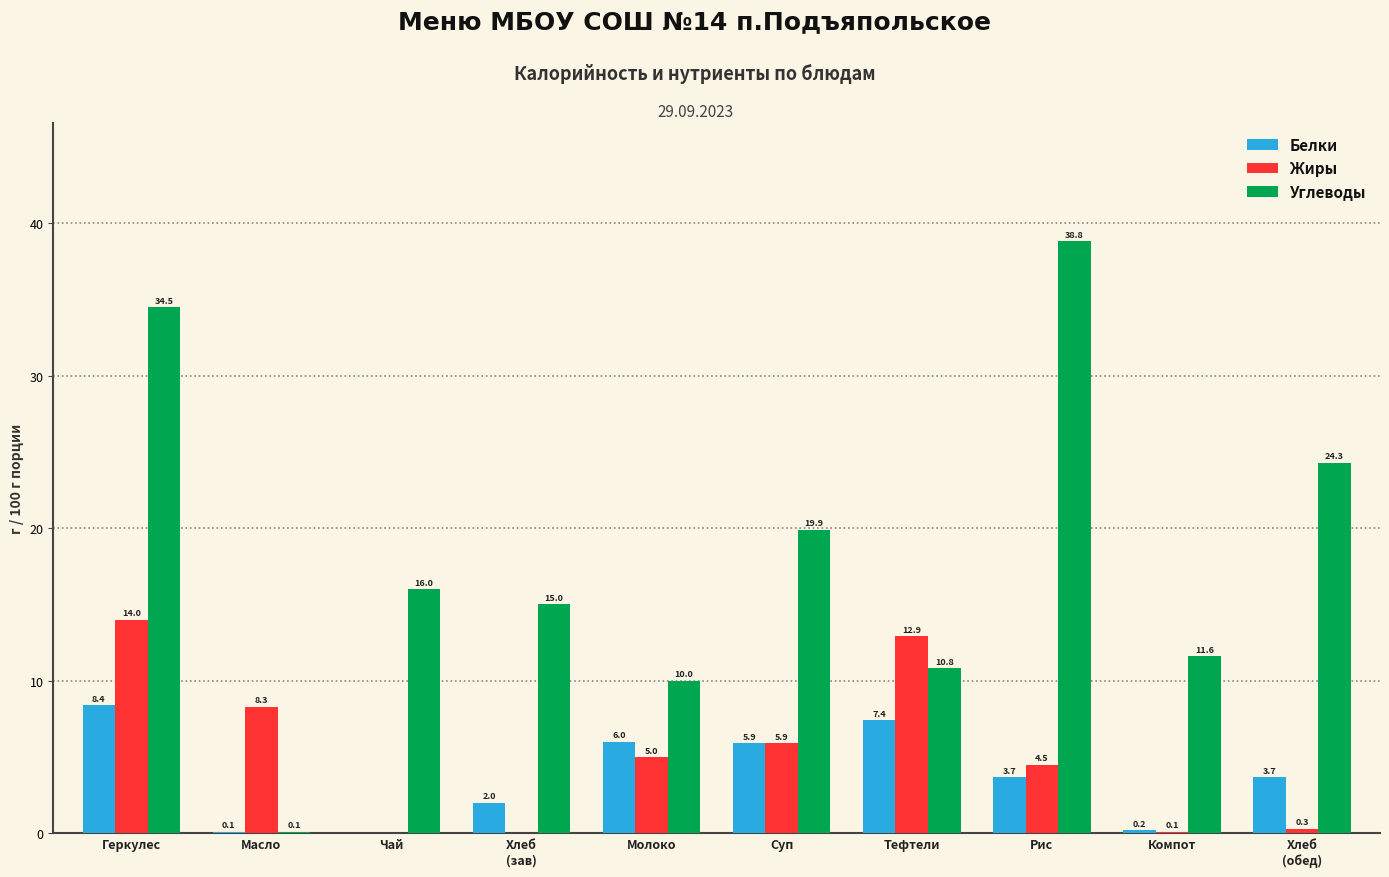

Is it true that Жиры equals 4.5 at Рис?

True